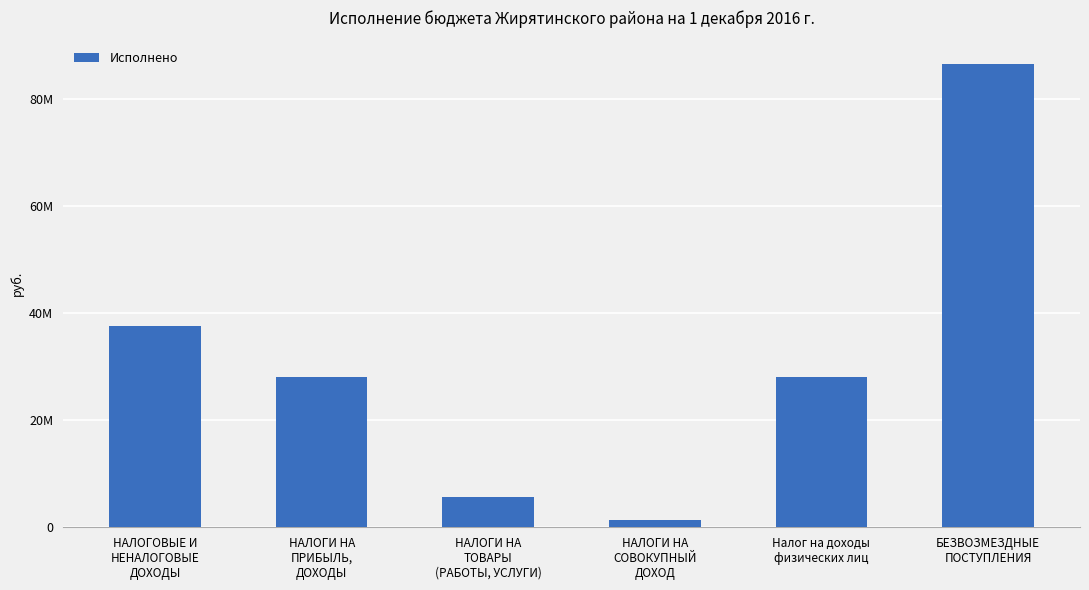

Is it true that the value at НАЛОГИ НА
СОВОКУПНЫЙ
ДОХОД is 2115419.2?

False